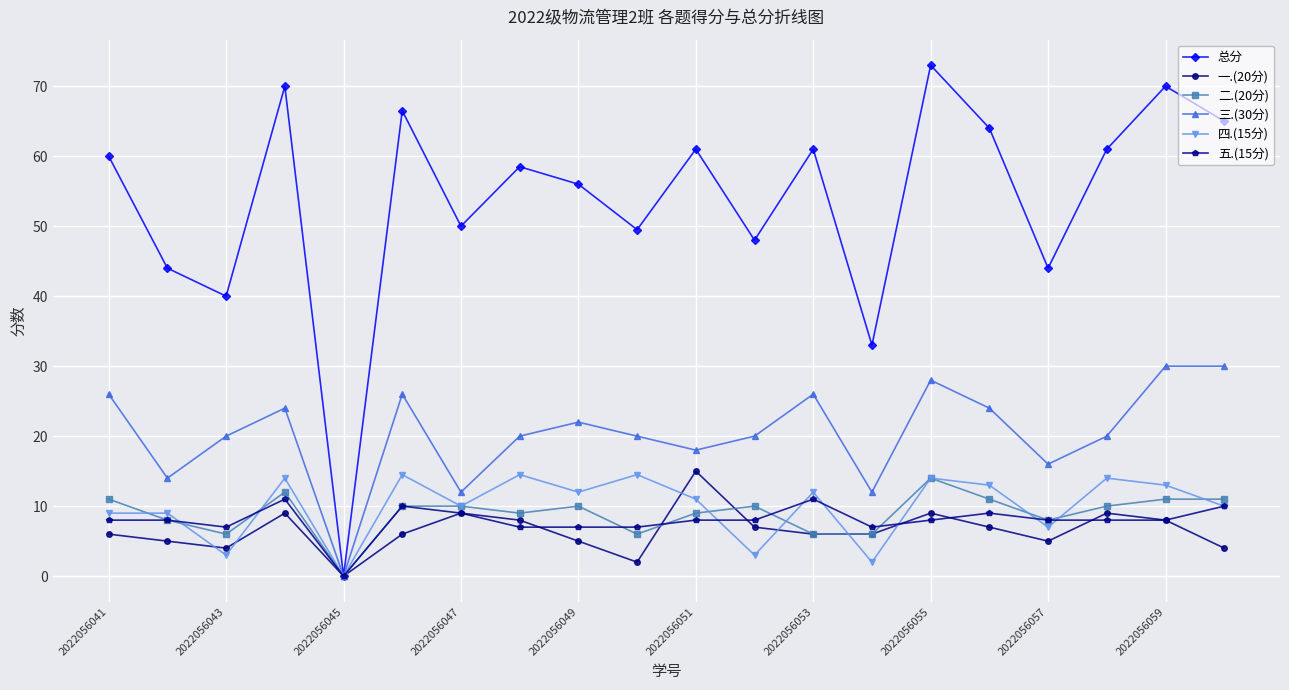

Which series has the largest range (max minus min)?

总分